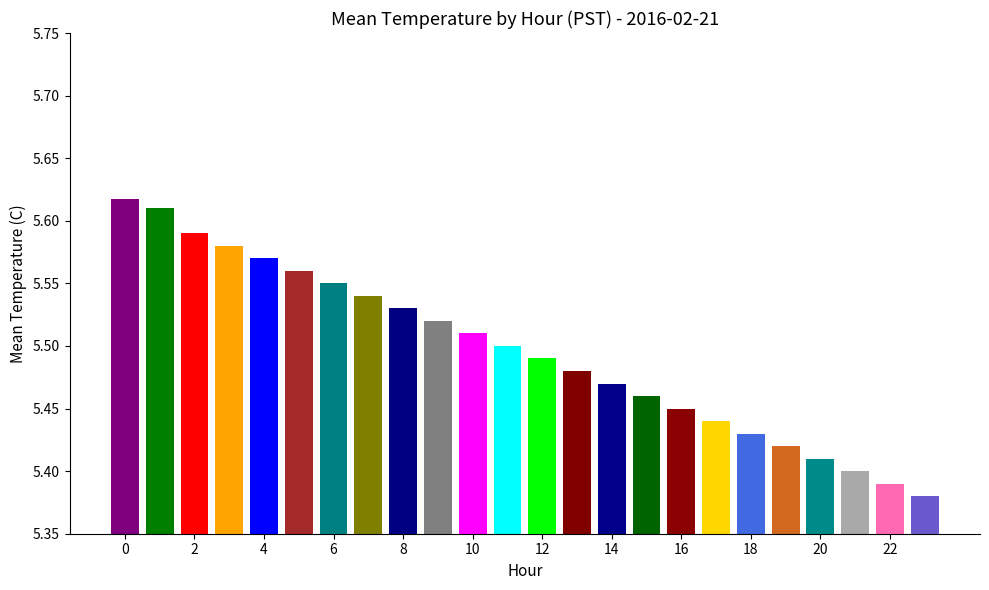

List the labels in order of value, smallest first.

23, 22, 21, 20, 19, 18, 17, 16, 15, 14, 13, 12, 11, 10, 9, 8, 7, 6, 5, 4, 3, 2, 1, 0